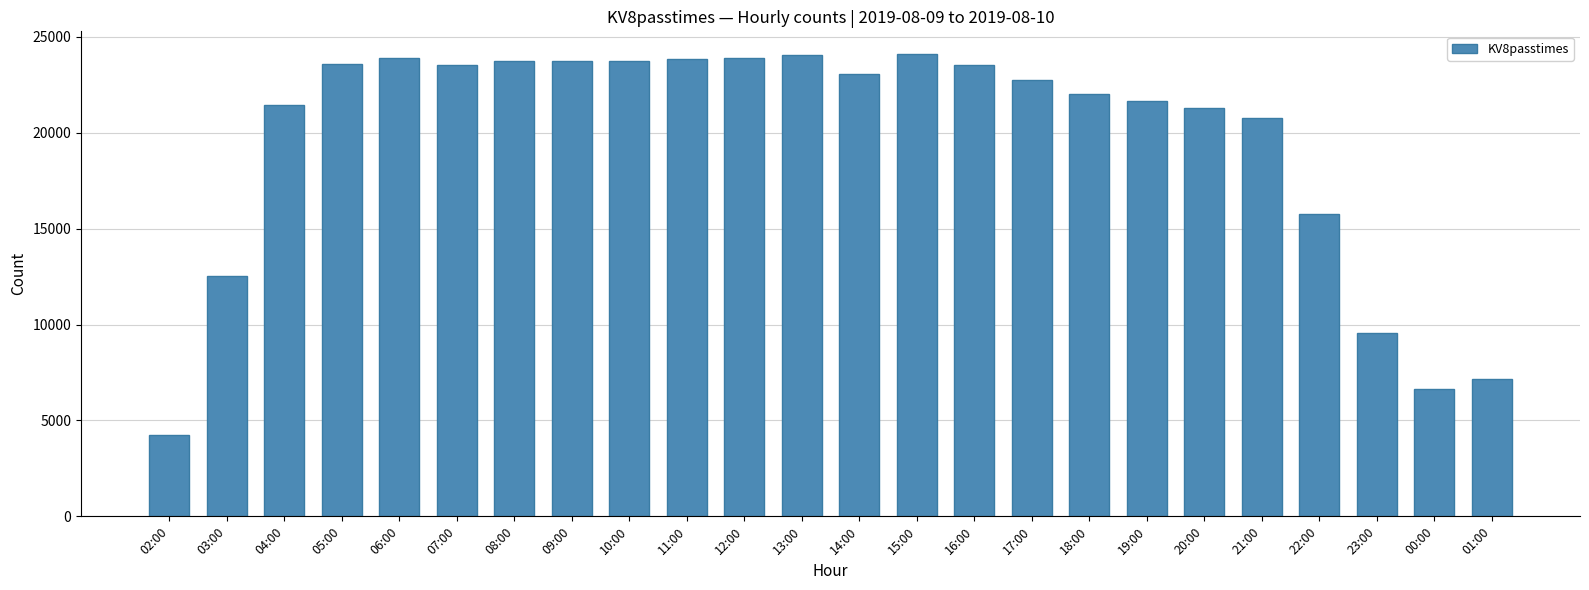

What is the label of the 21st bar from the left?

22:00